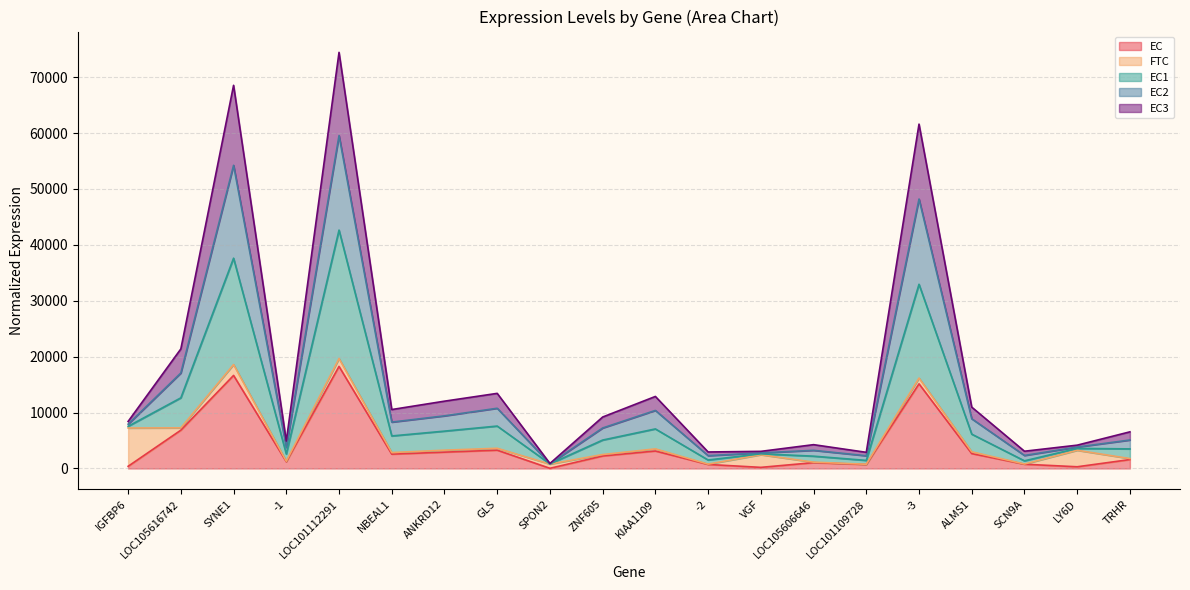

What is the maximum value for EC?

18254.4